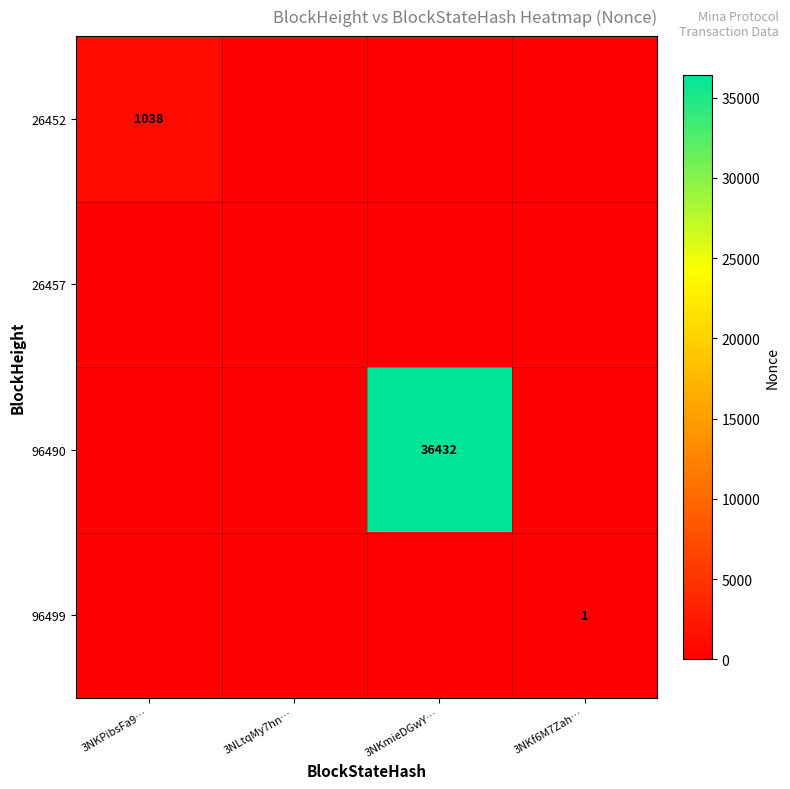

True or false: 96490 has a value of -16126 at 3NKf6M7Zah….

False